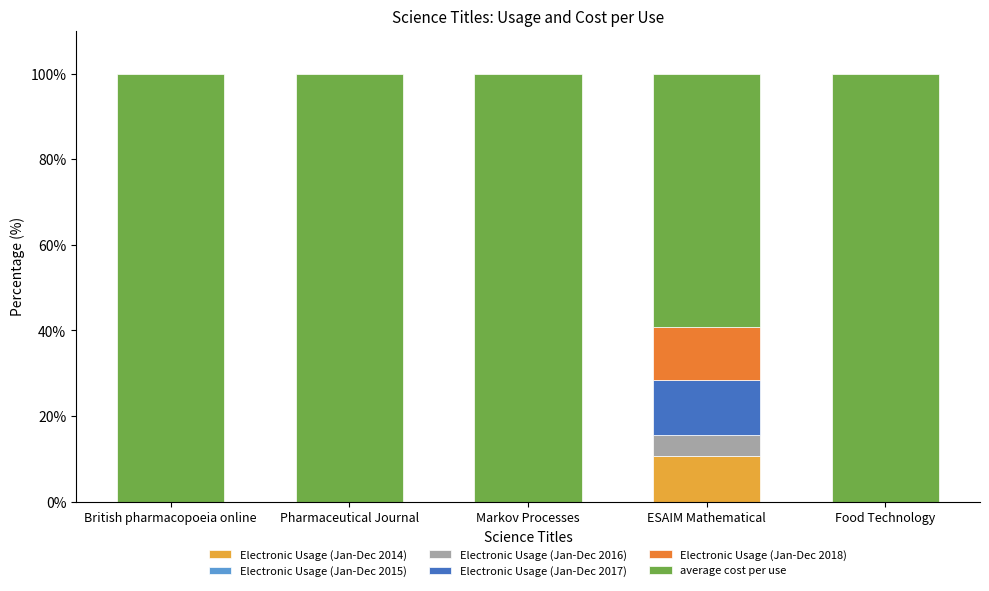

What is the total value across all series at Markov Processes?

100.0